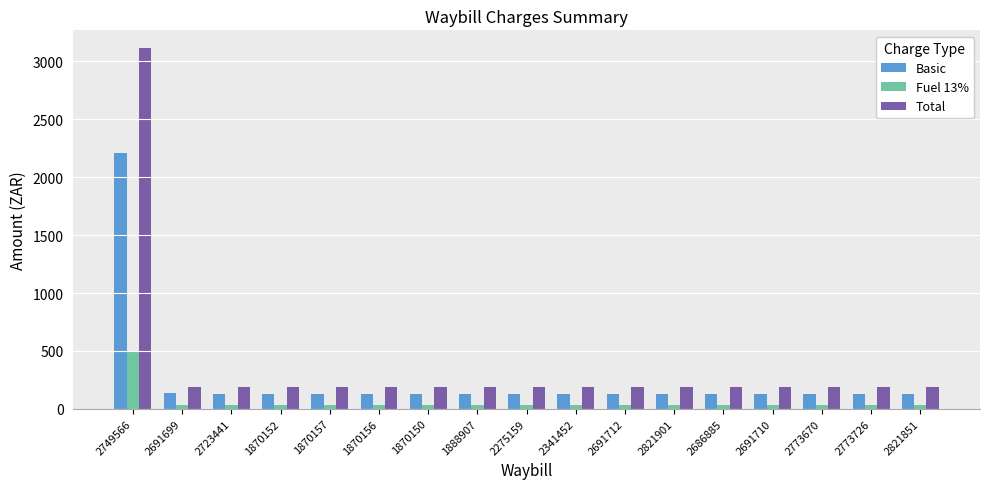

At how many categories does at least one series exceed 153?

17